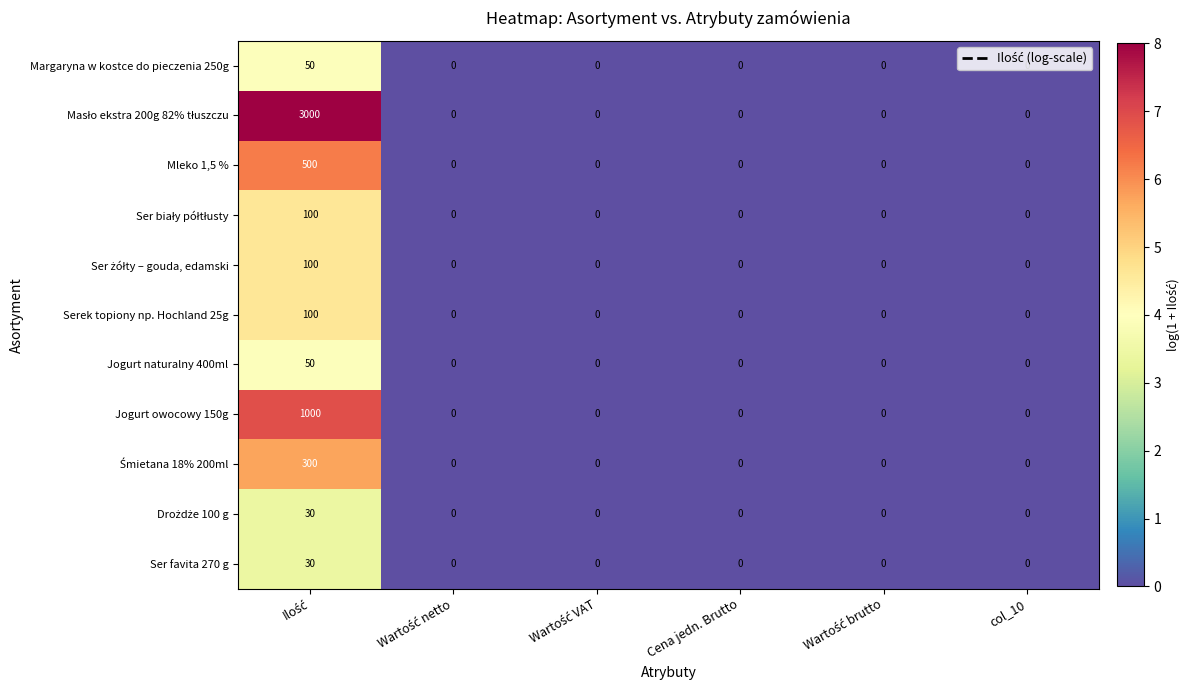

The value of Margaryna w kostce do pieczenia 250g at Cena jedn. Brutto is 0. True or false?

True